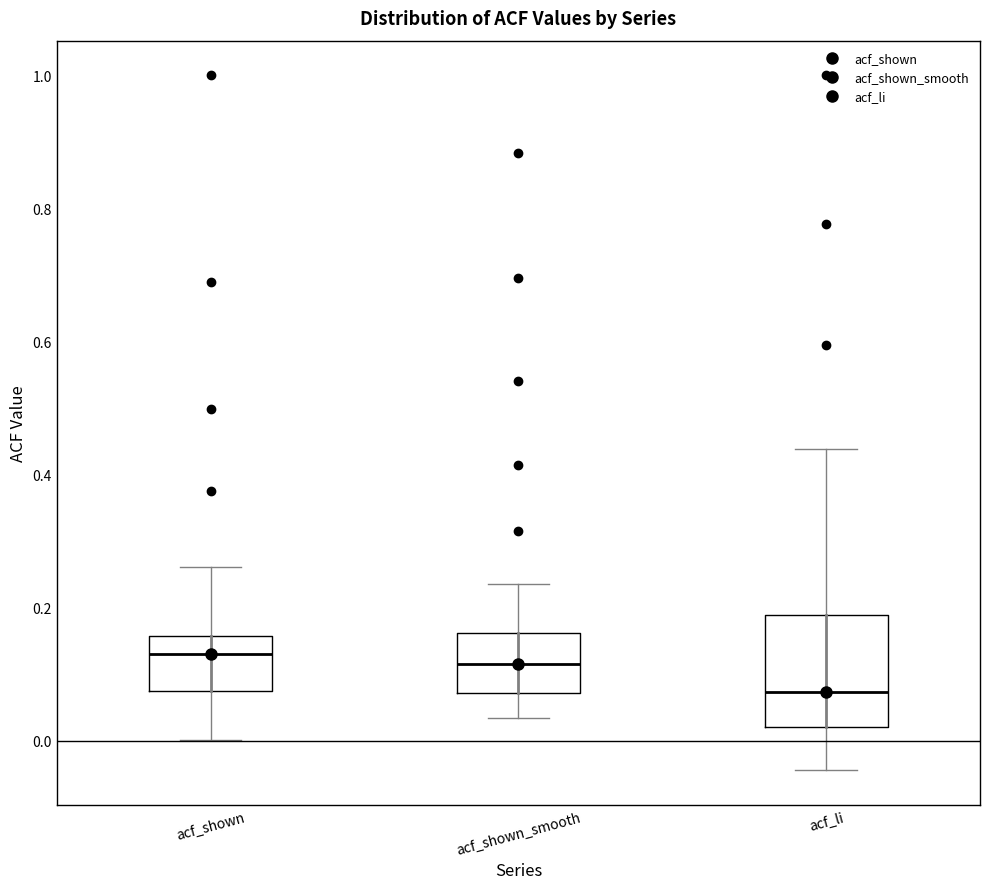

Which box is the tallest, from its lower edge to its upper edge?

acf_li